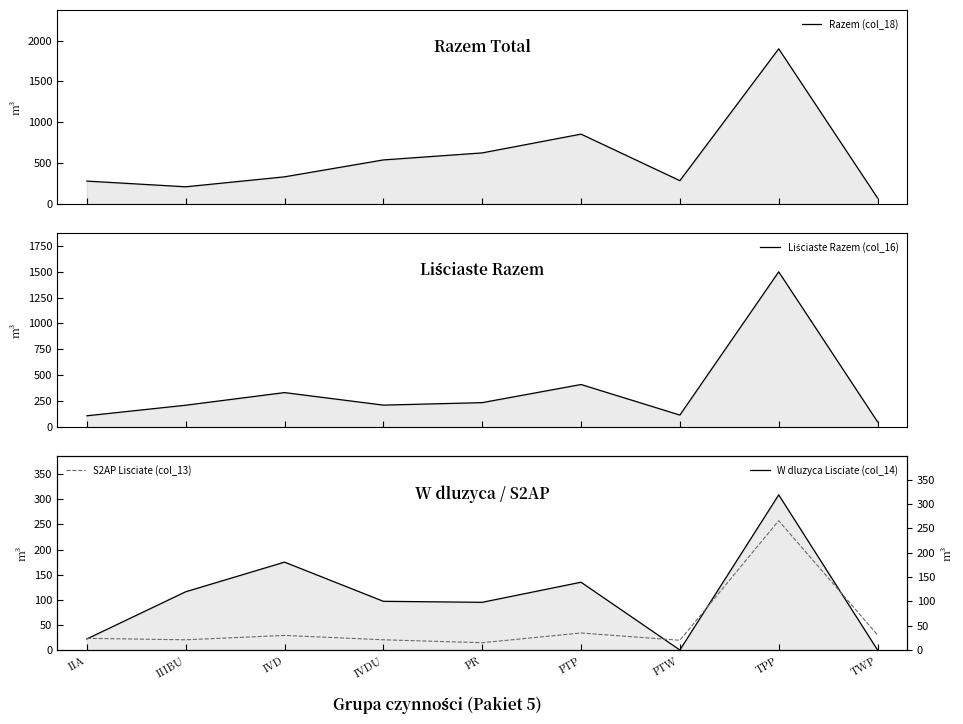

What is the difference between the W dluzyca Lisciate (col_14) values at IIA and PR?

73